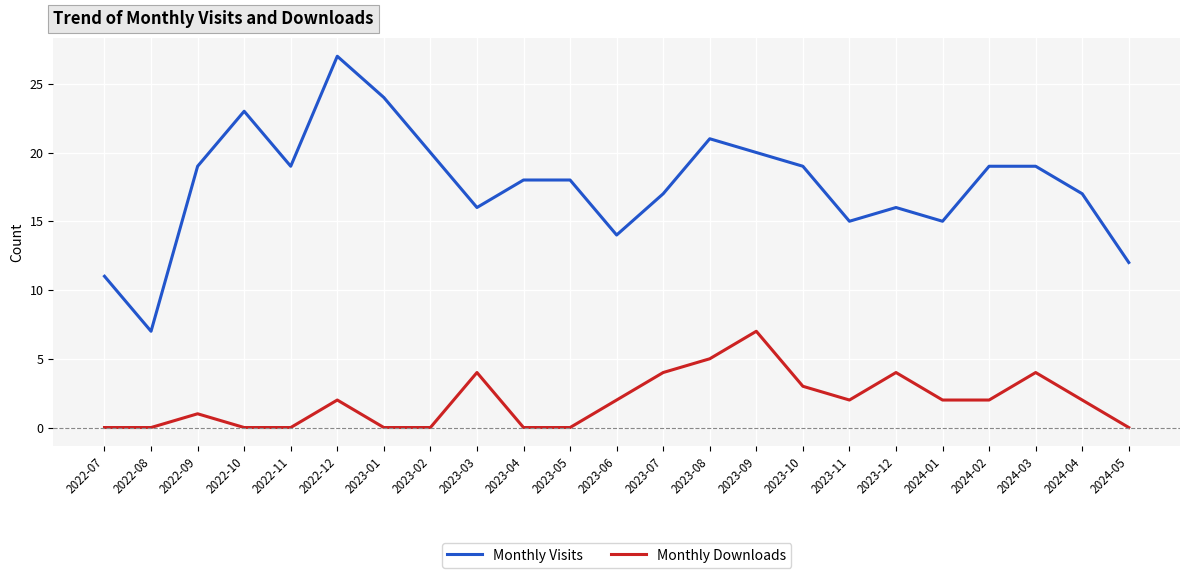

What position from the left is 2023-05?

11